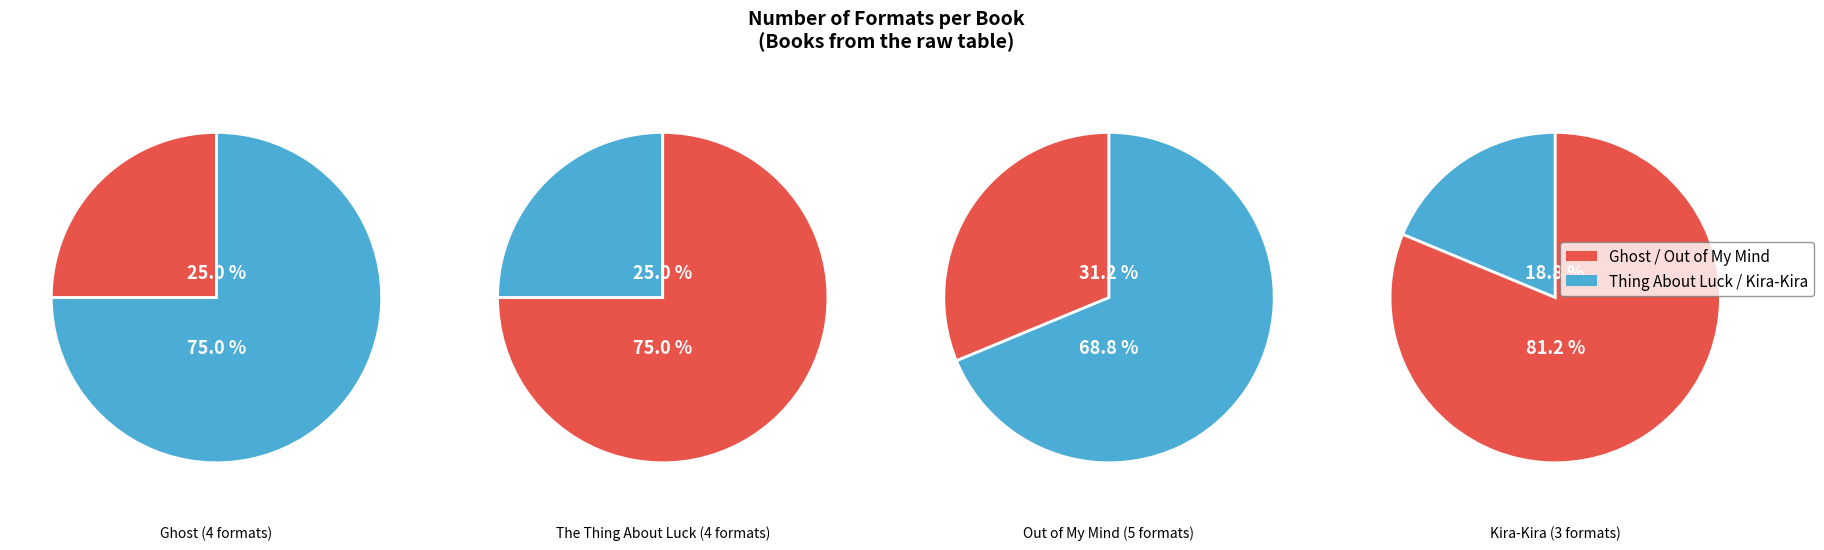

Is it true that Ghost is 17% of the pie?

False